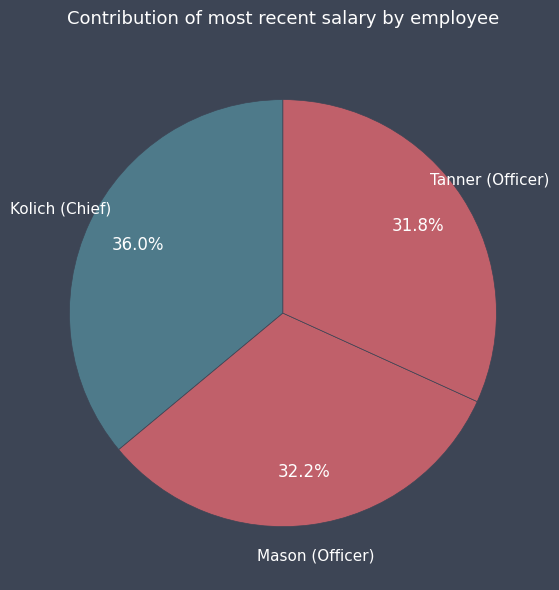

To the nearest percent, what portion does Kolich (Chief) represent?

36%